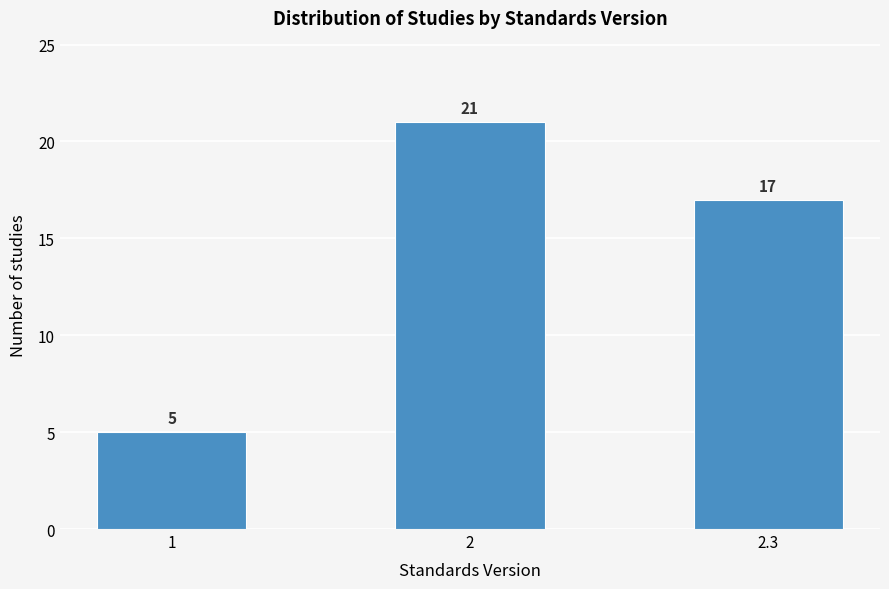

Reading left to right, what are all the values shown in this chart?

1=5	2=21	2.3=17